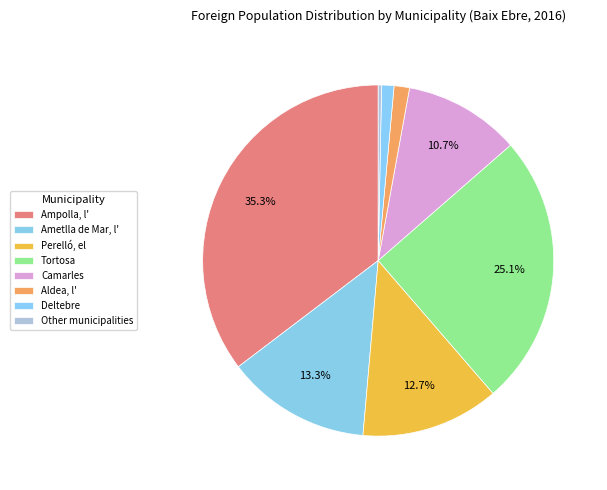

Rank the categories by value from lowest to highest.

Other municipalities, Deltebre, Aldea, l', Camarles, Perelló, el, Ametlla de Mar, l', Tortosa, Ampolla, l'